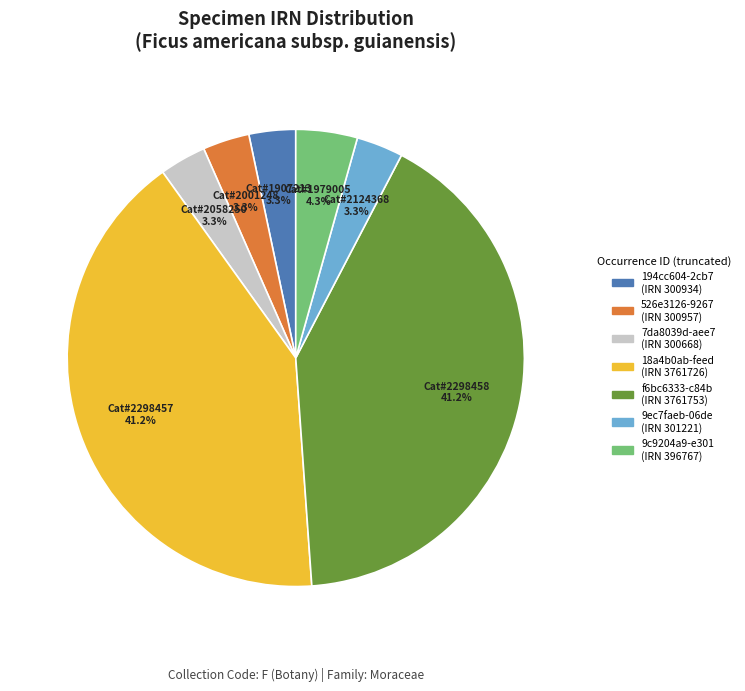

To the nearest percent, what is the difference between the 526e3126-9267 and f6bc6333-c84b slice percentages?

38%